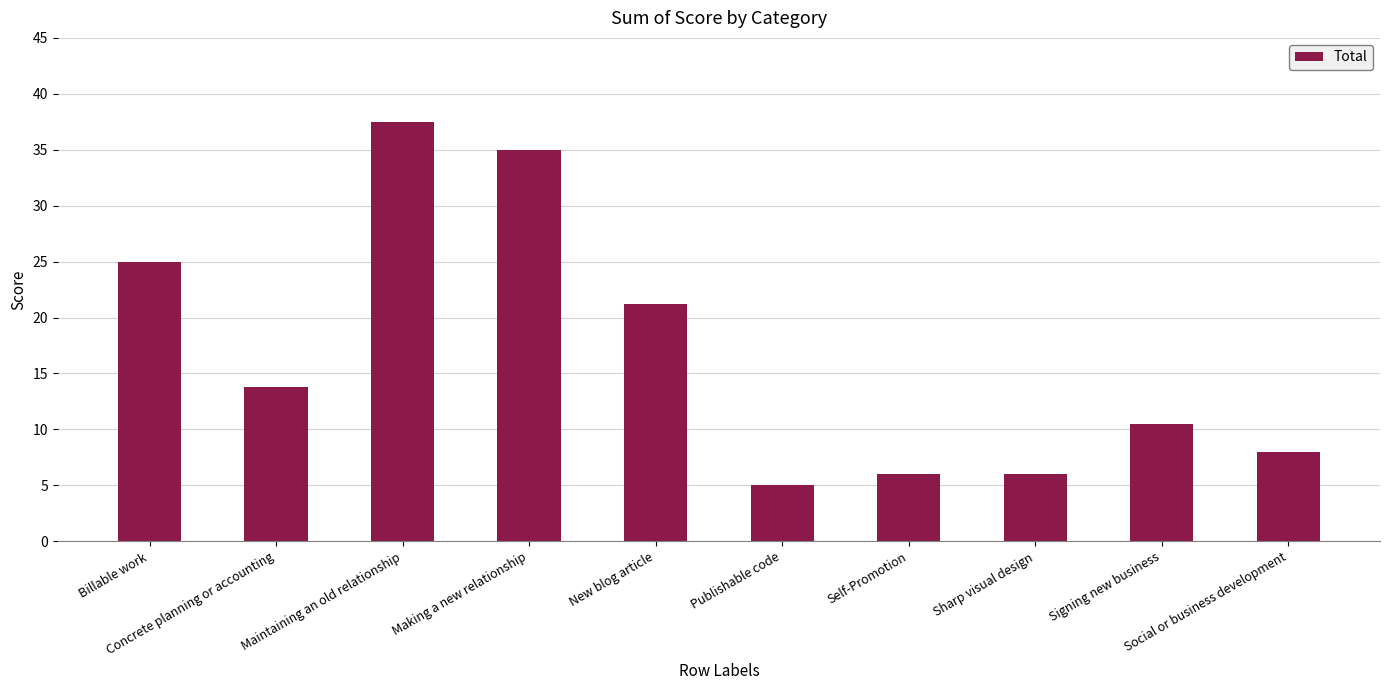

What is the average value?

16.8